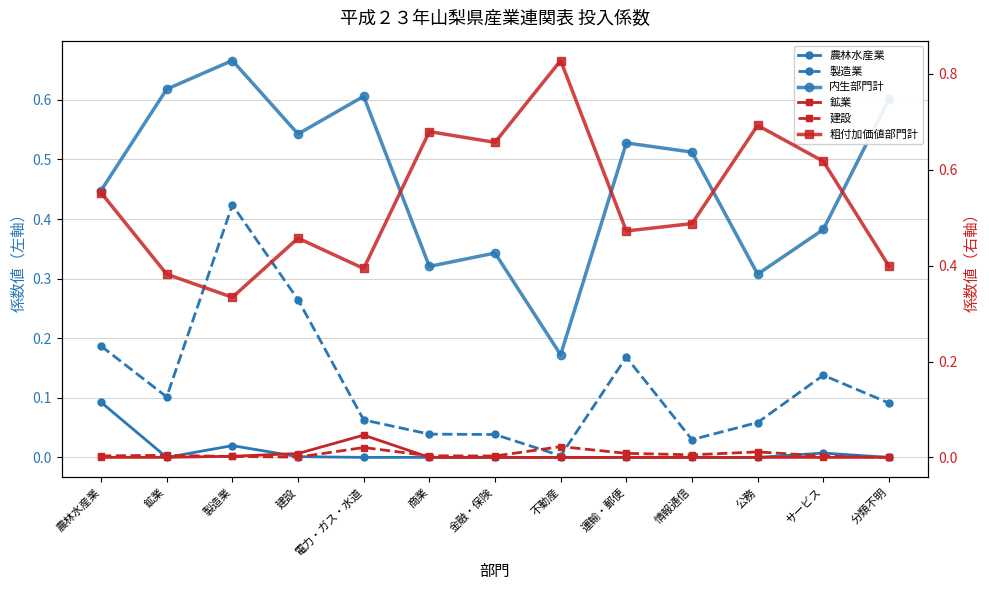

Which has a higher value, サービス or 製造業?

製造業